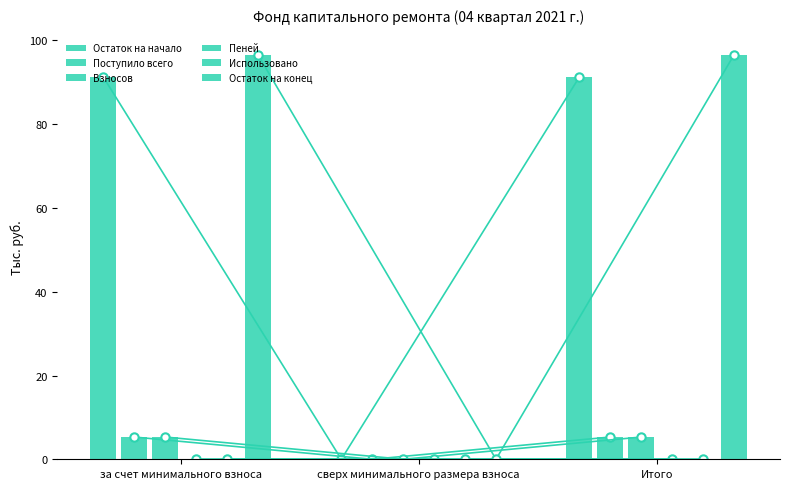

At how many categories does at least one series exceed 96?

2